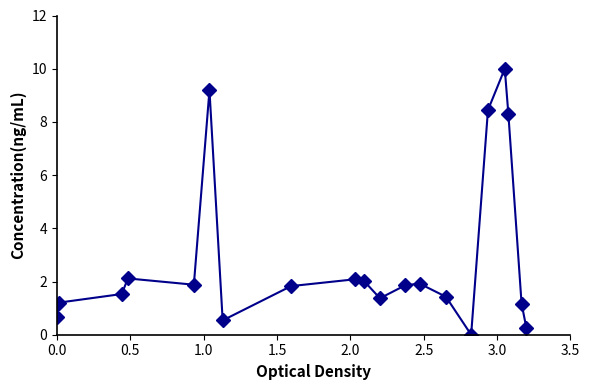

What is the maximum value shown in the chart?

10.0